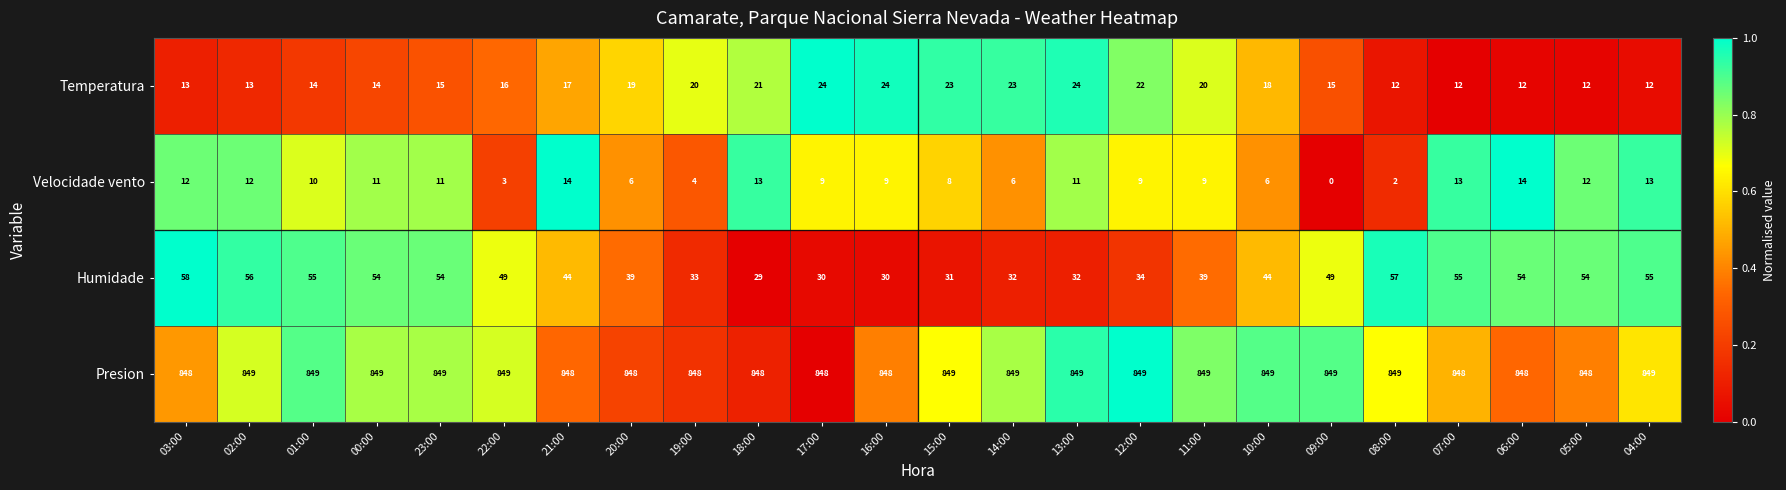

Rank the series by their maximum value, from lowest to highest.

Velocidade vento, Temperatura, Humidade, Presion